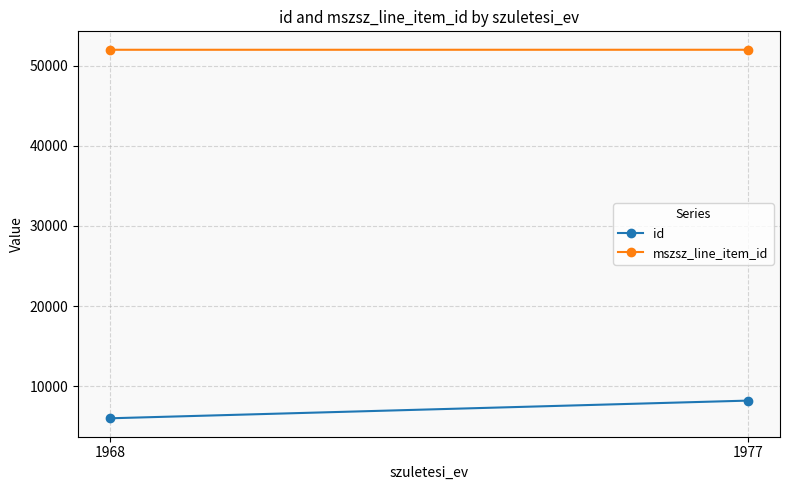

Is it true that mszsz_line_item_id equals 90704 at 1977?

False